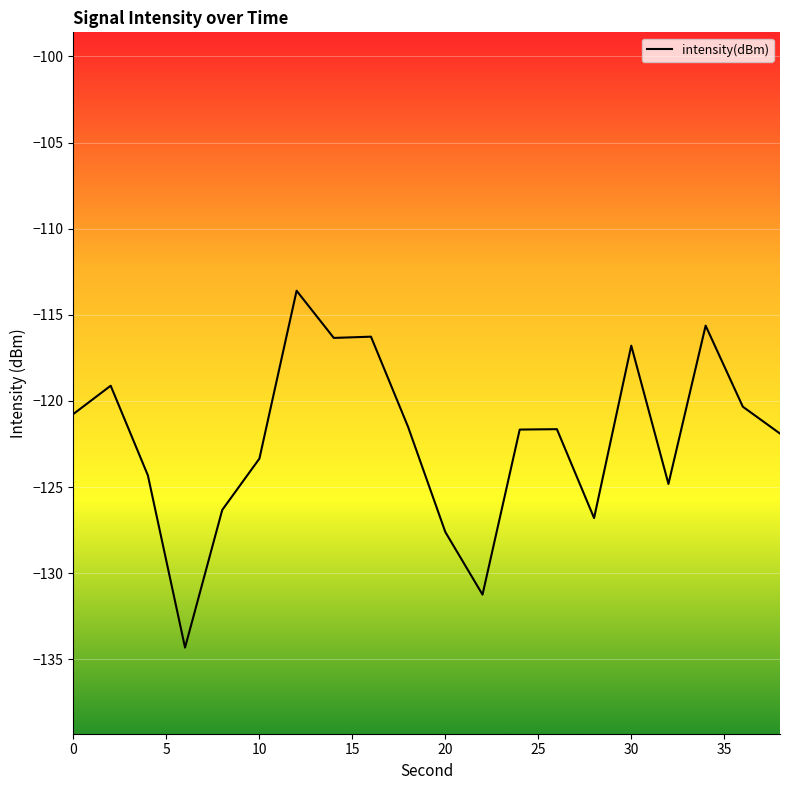

What is the greatest value displayed?

-113.6